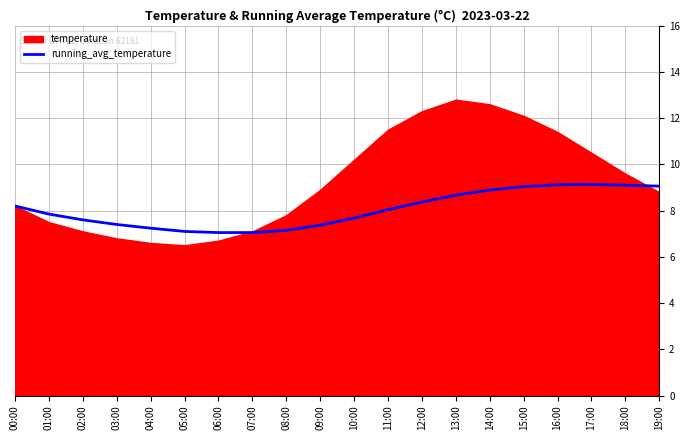

Is it true that the value at 02:00 is 7.6?

True